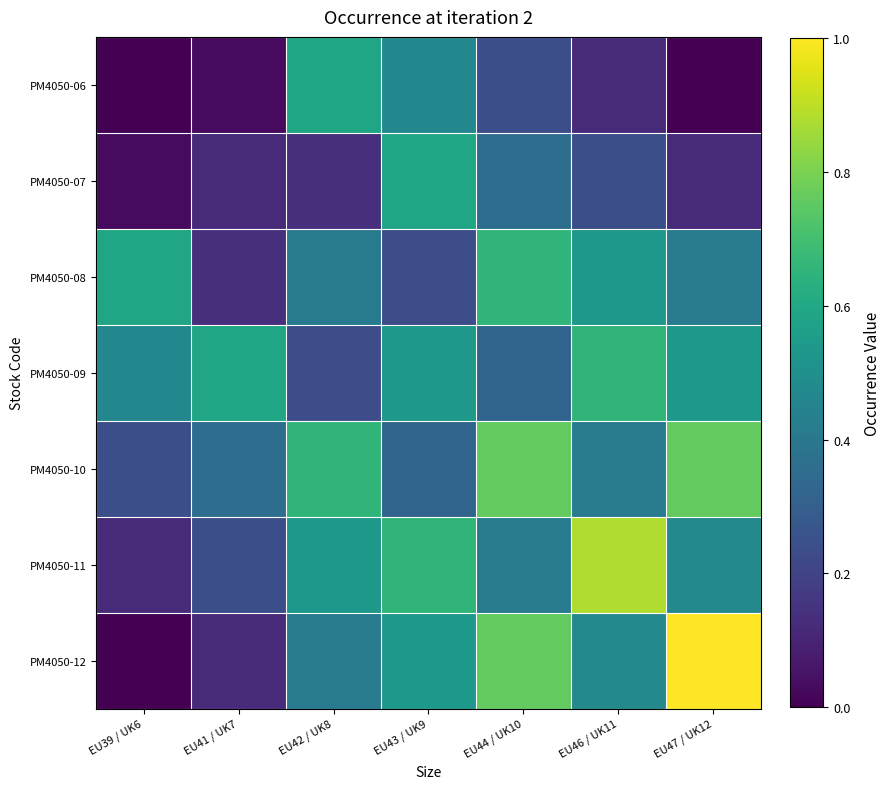

Between EU46 / UK11 and EU43 / UK9, which is larger?

EU43 / UK9